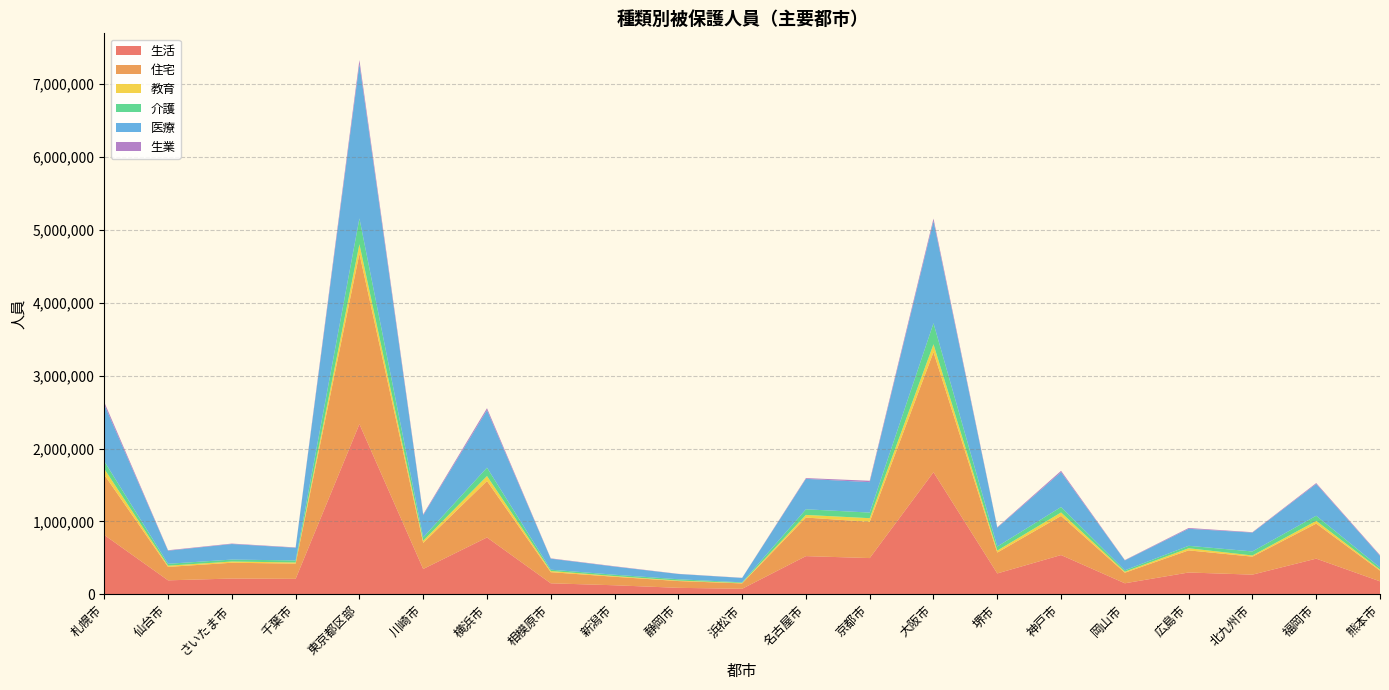

Reading left to right, extract all data points from this chart.

生活: 814648	192044	216755	212649	2336261	348143	780586	151335	124396	89324	76085	524376	497666	1675831	286853	539206	151708	299674	270323	489719	178654
住宅: 826470	184416	216713	208799	2338774	357065	774207	152630	116739	92805	73894	529129	496912	1647560	286391	536938	145003	303477	247013	480853	146766
教育: 80474	16930	16811	15485	129270	29788	68462	16334	9459	6892	6064	36344	50416	107828	27135	47324	13813	29307	15987	37387	14106
介護: 104655	25861	26549	28282	353807	47091	115440	18048	18682	17854	8400	77056	77051	288951	55875	74714	19443	33553	55311	70355	28252
医療: 777438	179093	213425	173525	2118906	303536	788849	150858	111278	72158	60411	418045	417479	1400599	257819	478077	135609	233499	258260	436310	159968
生業: 33288	6691	6208	4906	54649	12148	26669	4611	4673	2264	2150	10192	18983	35556	6752	18550	4812	11049	5793	12228	10114